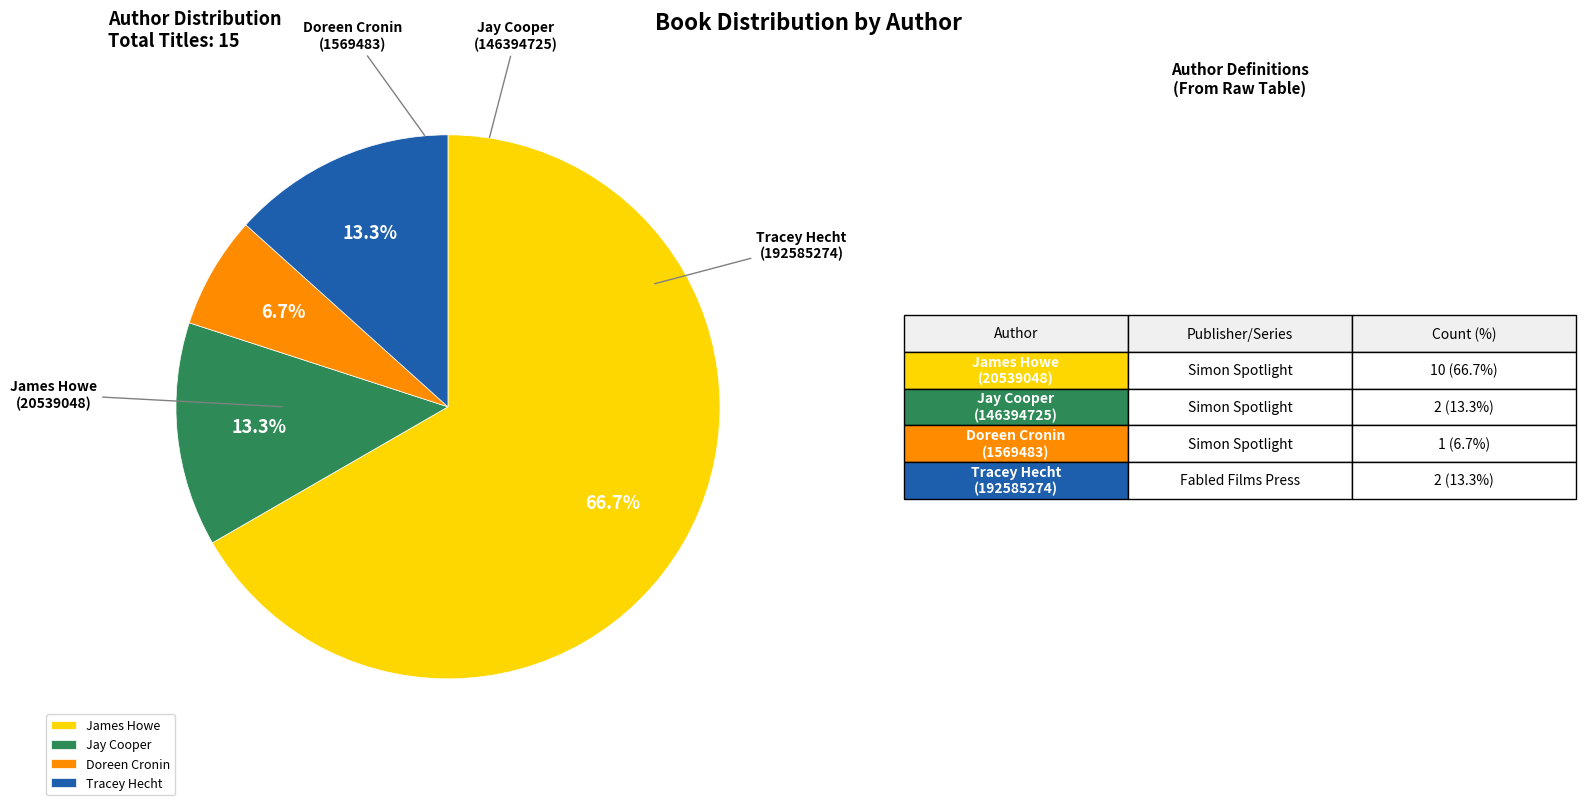

Is there a majority slice in this chart?

Yes